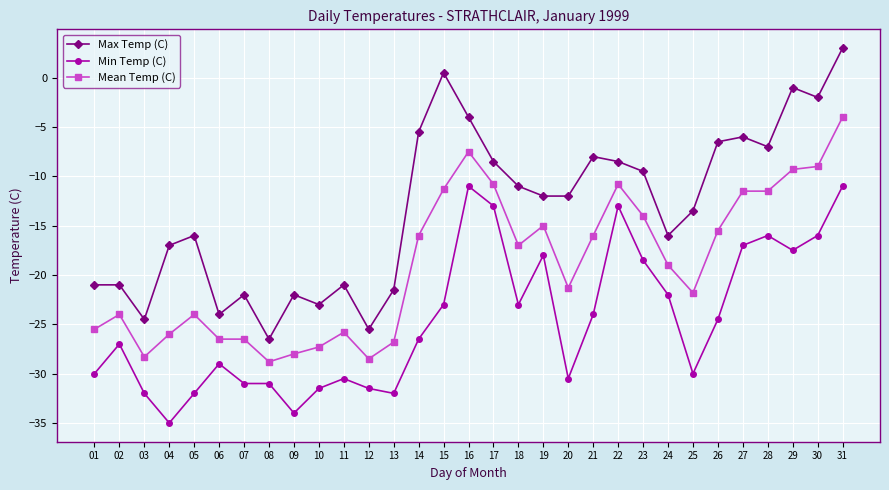

How many series are shown in this chart?

3